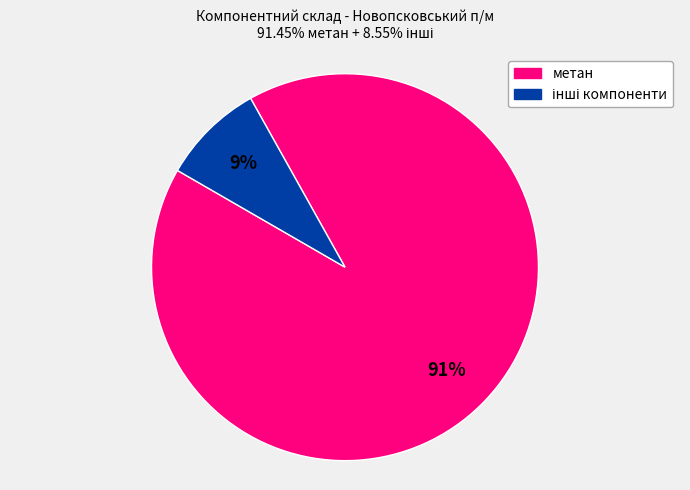

Is there any slice that represents more than half of the pie?

Yes